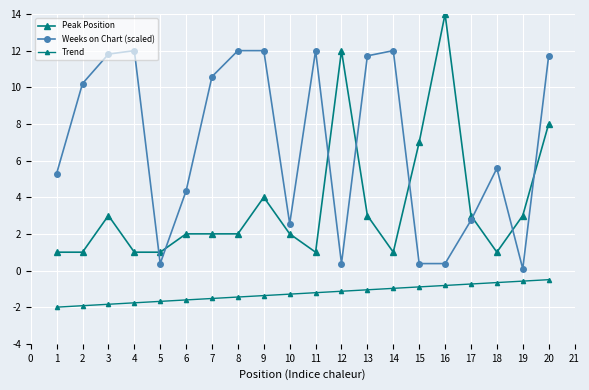

Does the chart have visible grid lines?

Yes